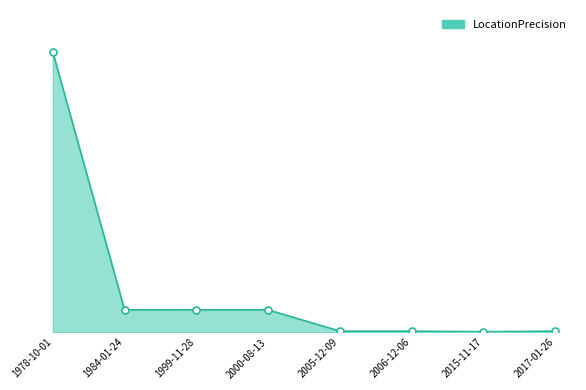

The value at 2015-11-17 is 50. True or false?

True